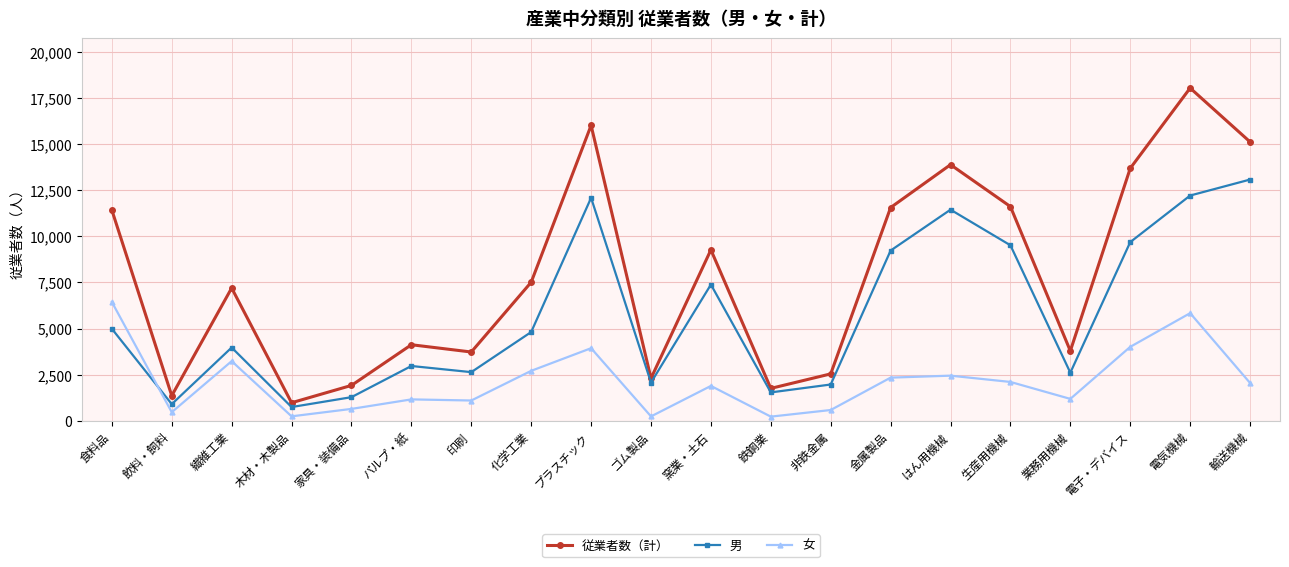

Between 食料品 and 繊維工業, which series saw the biggest shift?

従業者数（計）